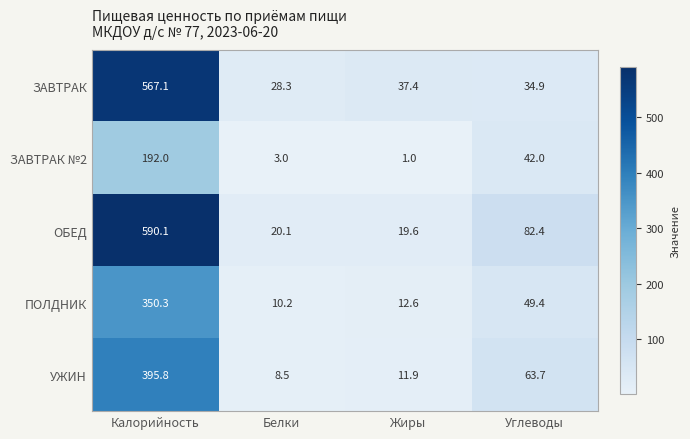

Count the number of data series in this chart.

5